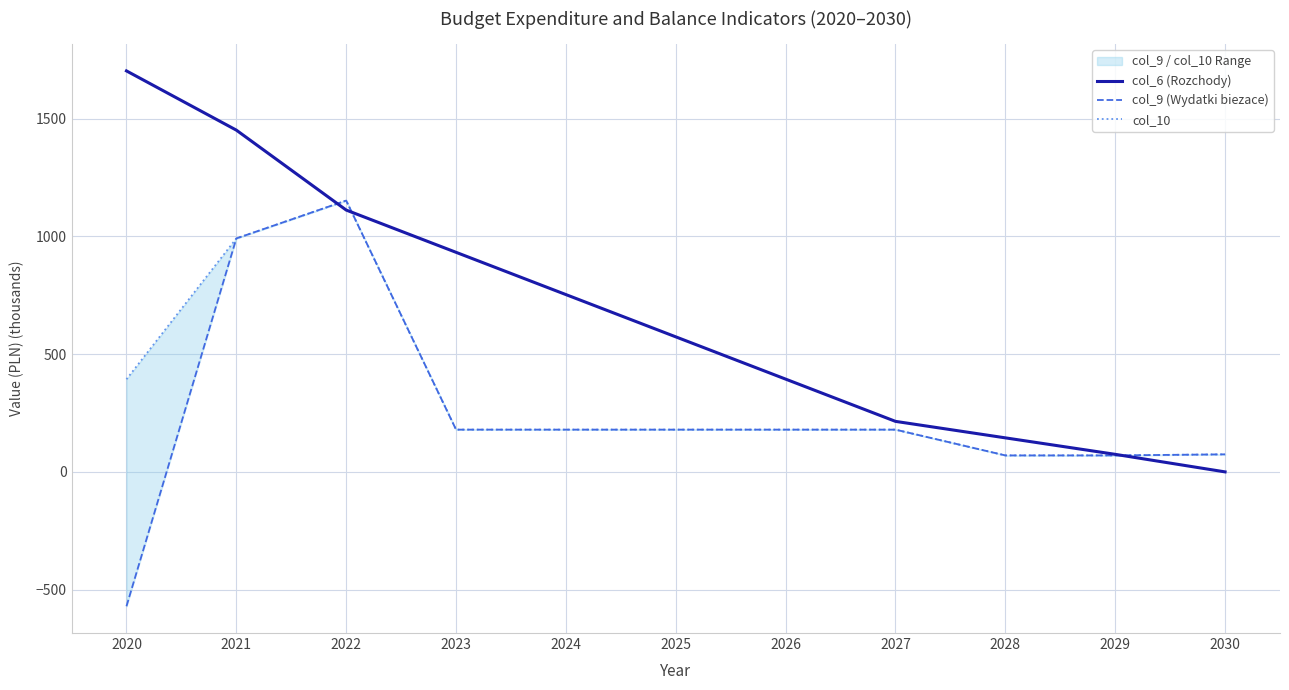

In col_10, how many points are higher than both neighbors (excluding endpoints)?

1